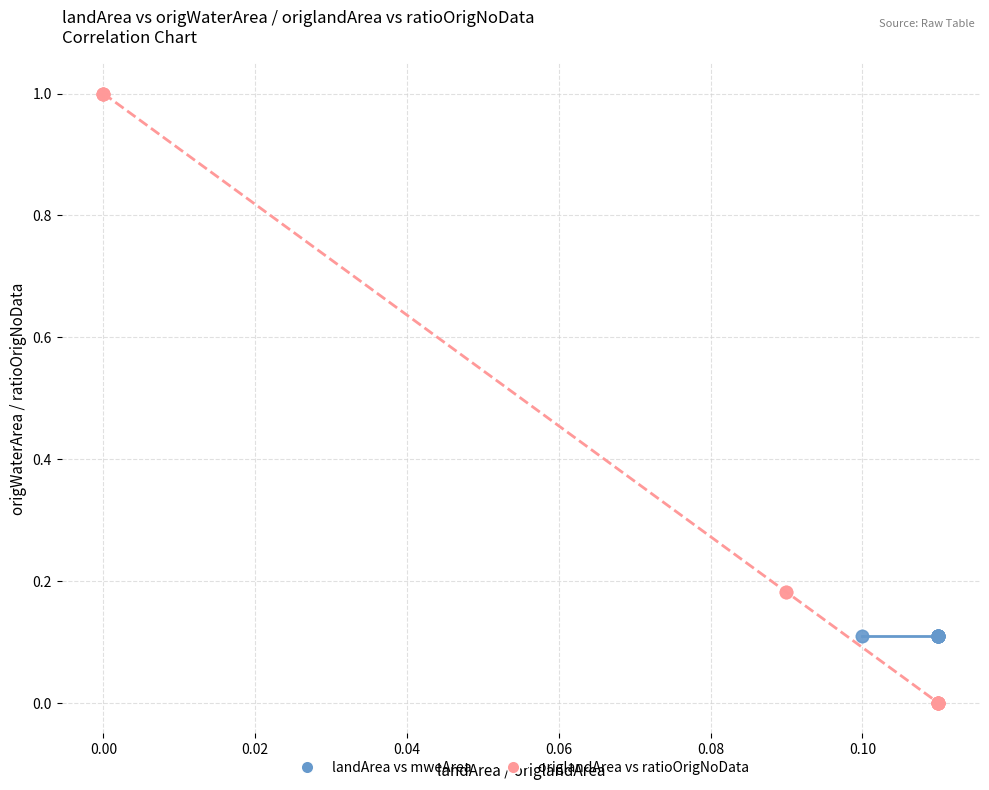

Which series reaches the maximum Y coordinate?

origlandArea vs ratioOrigNoData